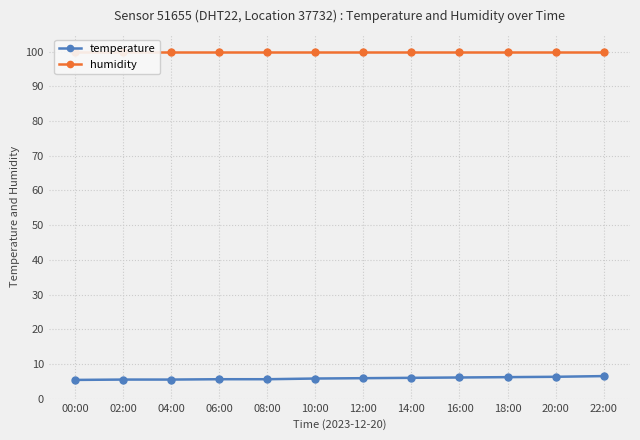

Does the chart display data point markers on the line(s)?

Yes